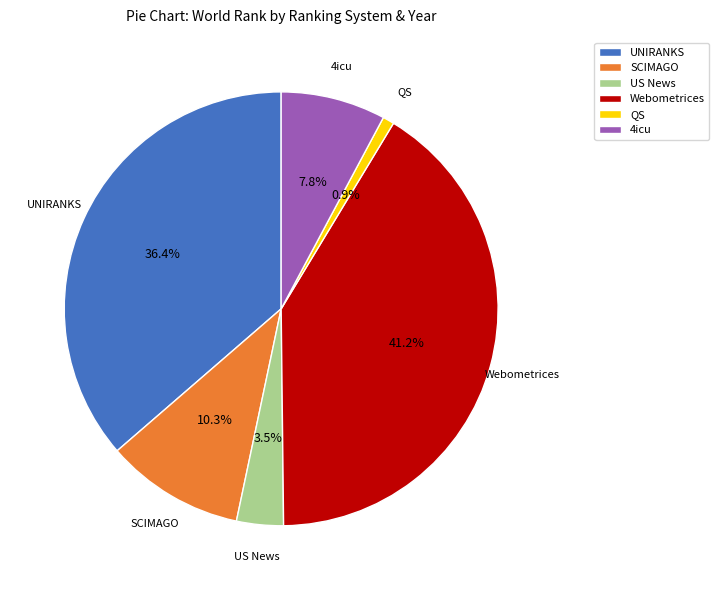

Which has a higher value, QS or Webometrices?

Webometrices